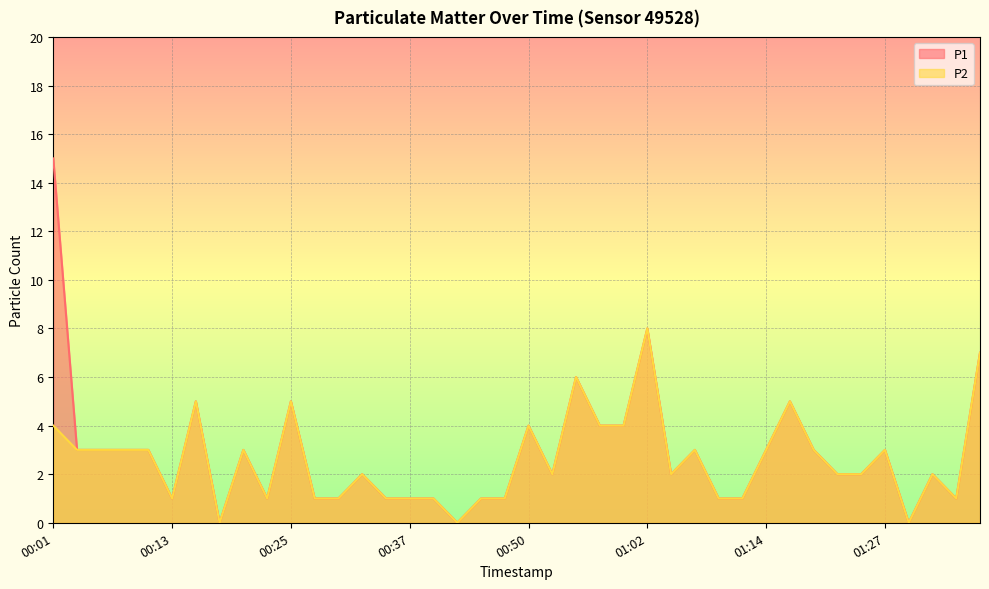

True or false: P2 and P1 intersect in this chart.

False